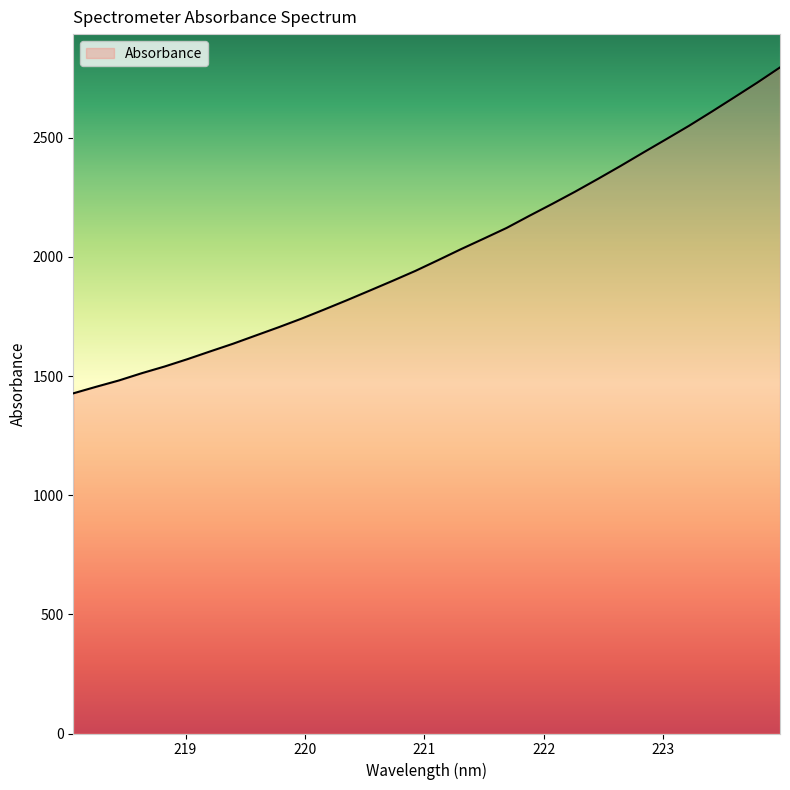

Count the number of categories in the chart.

32